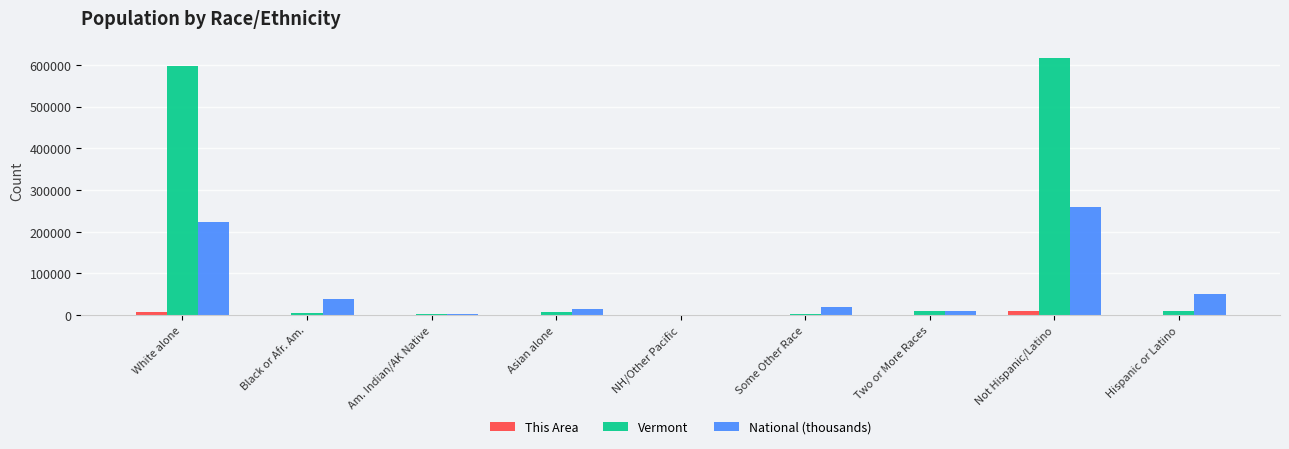

Which series has the widest spread of values?

Vermont